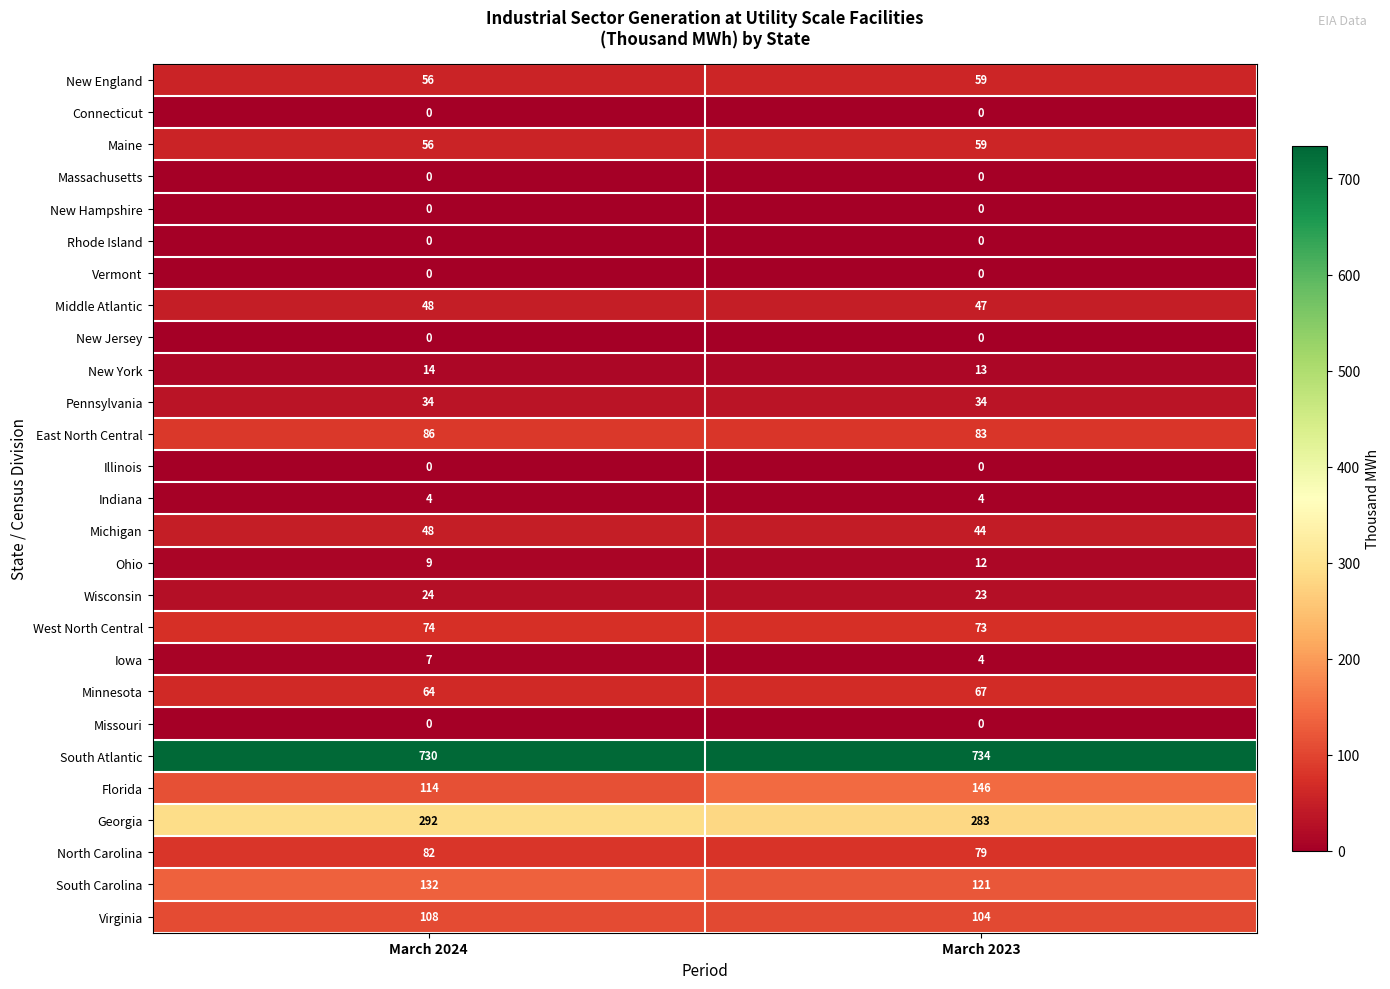

The value of West North Central at March 2024 is 74. True or false?

True